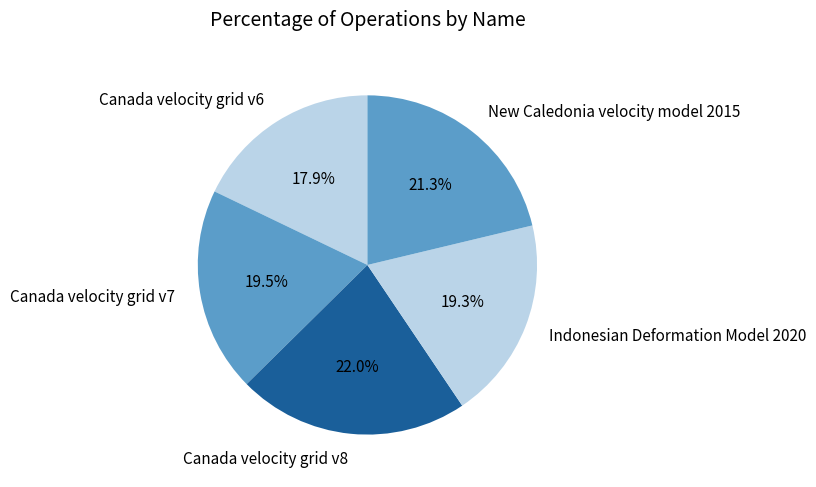

Does Canada velocity grid v7 account for over 50% of the chart?

No